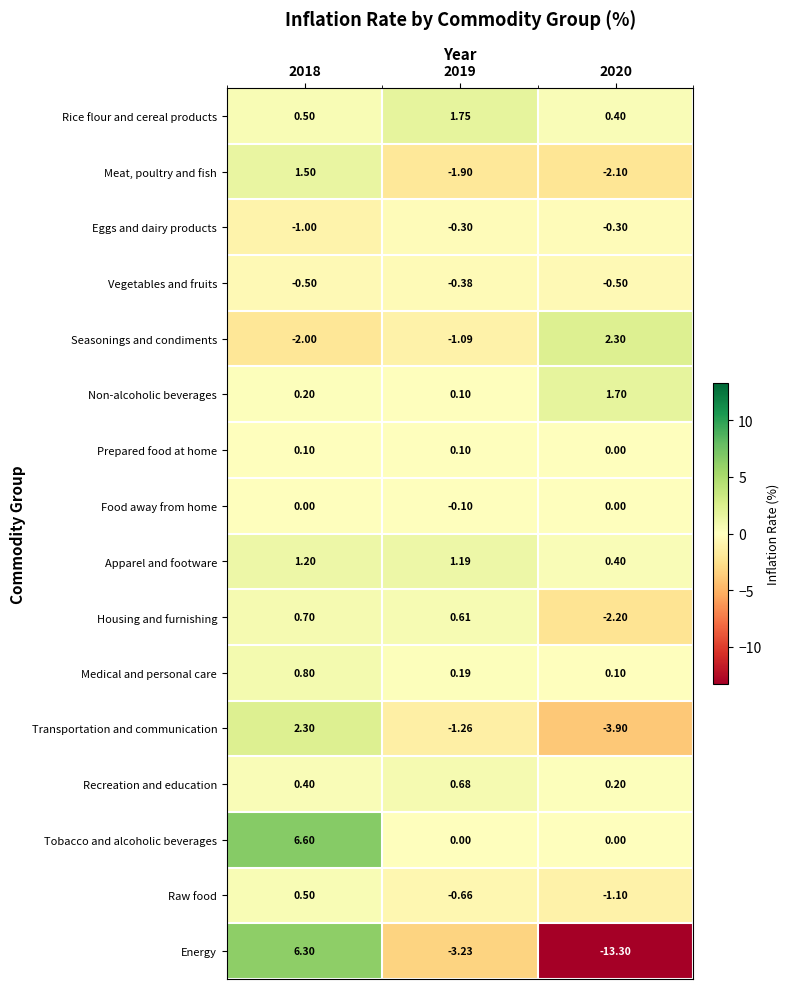

Between 2019 and 2020, which series saw the biggest shift?

Energy